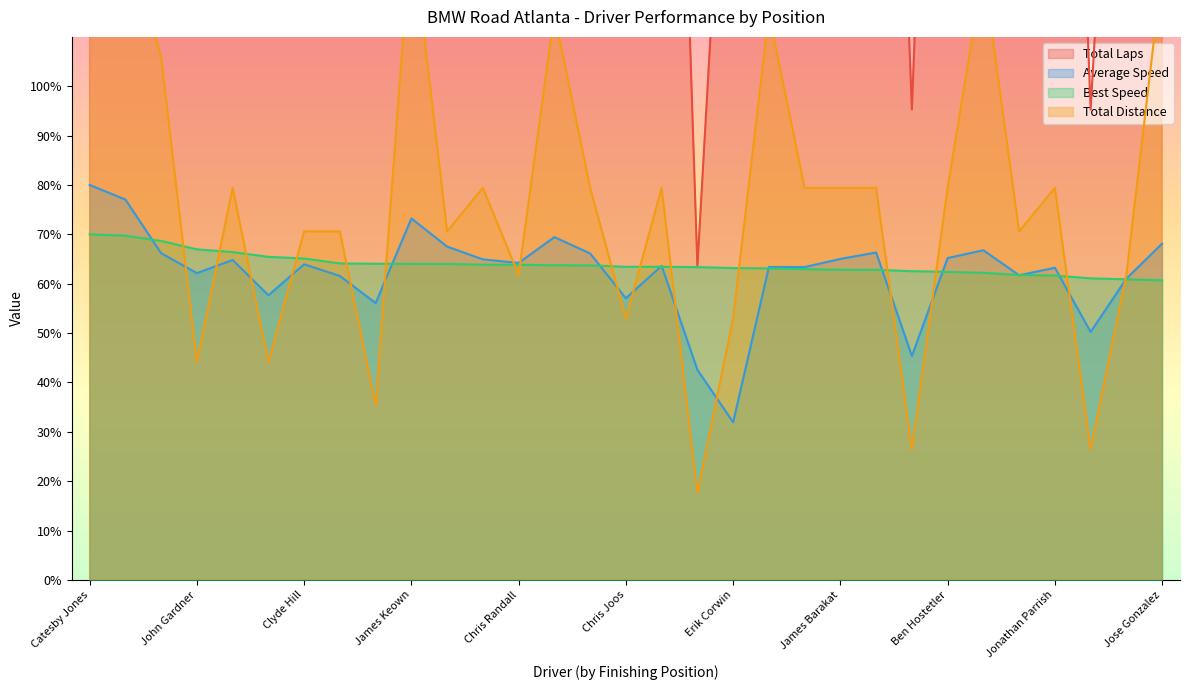

List the labels in order of Average Speed value, smallest first.

Erik Corwin, Christopher Lindner, Sripathi Haputantri, John Butler, Sergio Ramirez, Chris Joos, Matthew Joos, Steven Rowlands, John Clark, Stephen Parker, John Gardner, Jonathan Parrish, Cody Kishel, Phil Wurz, Justin Bombard, Clyde Hill, Chris Randall, Jay Golding, Philippe Pellerin, James Barakat, Ben Hostetler, Simon Foweather, Krista Williams, Jason Ames, Tina Leone, Michael Kerner, Jose Gonzalez, John Park, James Keown, Ken Goldberg, Catesby Jones